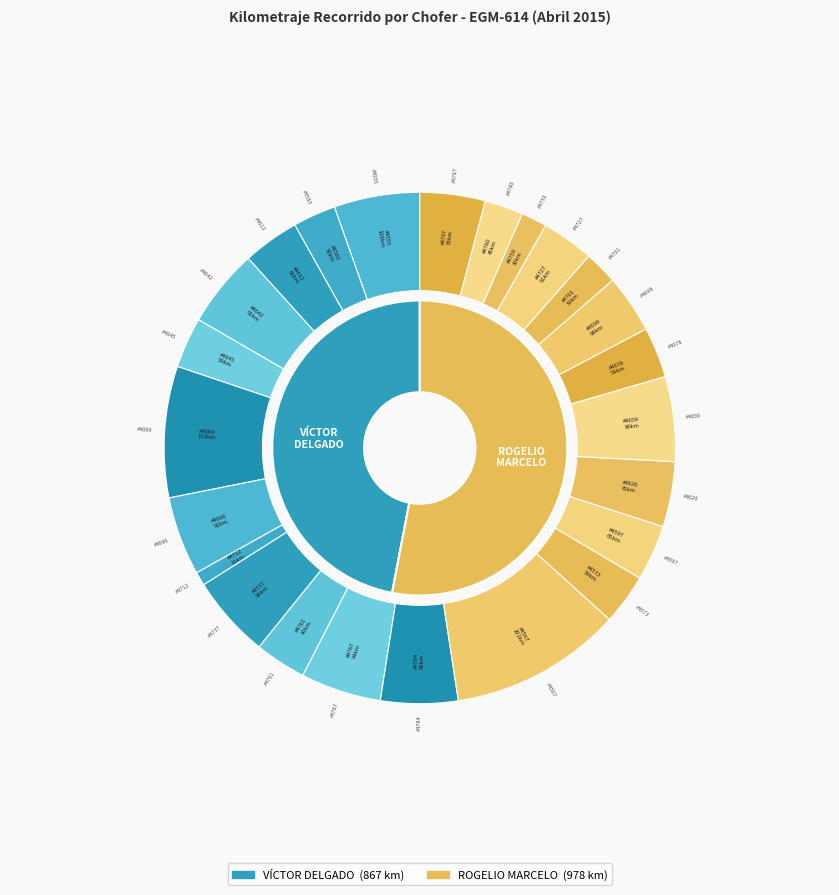

Do 2 and 9 together represent more than half of the pie?

No